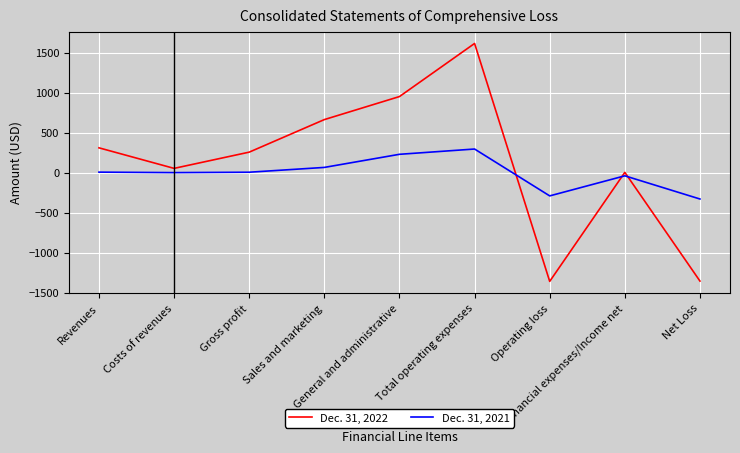

After their last crossing, which series has the higher values: Dec. 31, 2021 or Dec. 31, 2022?

Dec. 31, 2021